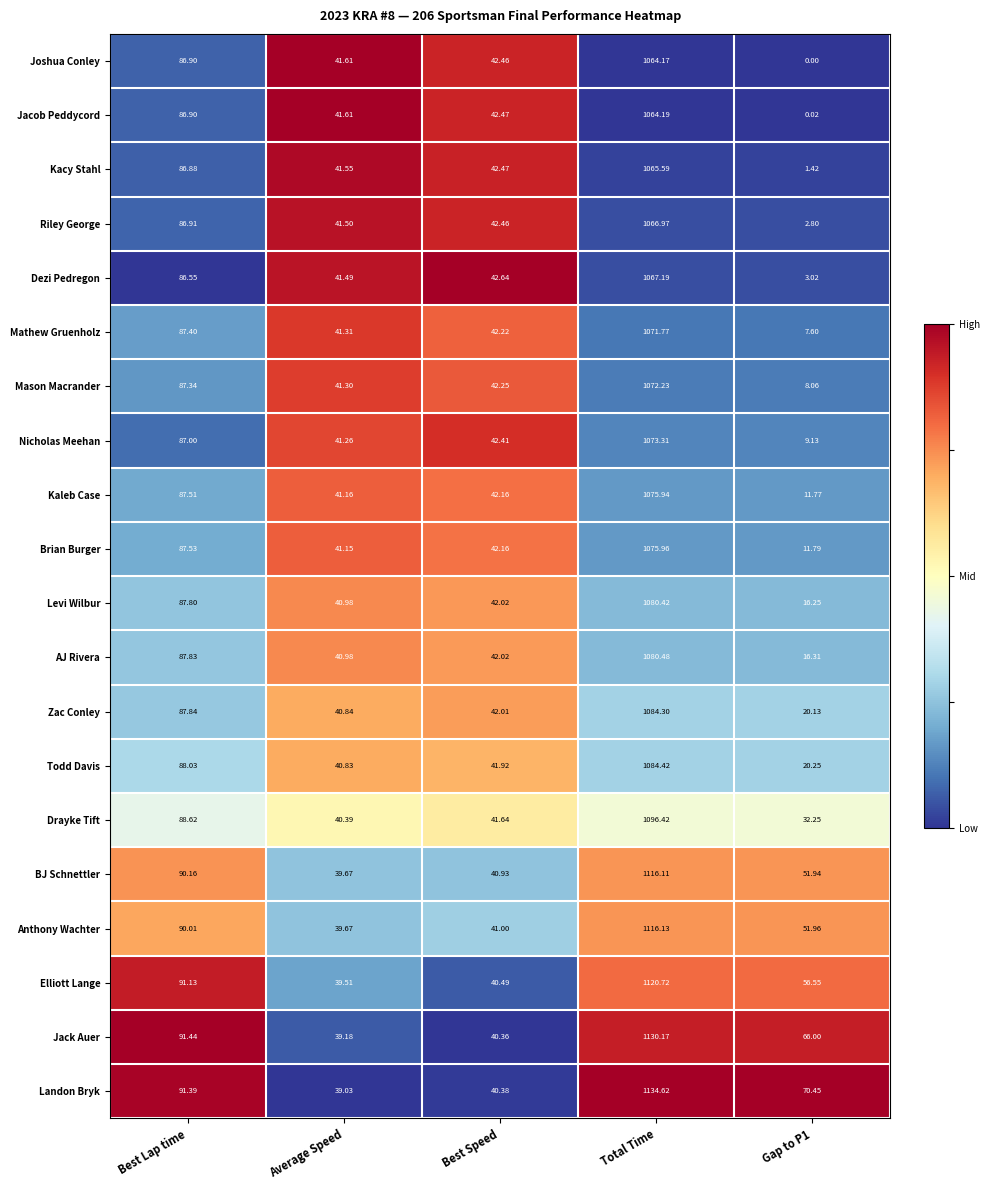

Which series changed the most between Best Lap time and Best Speed?

Jack Auer